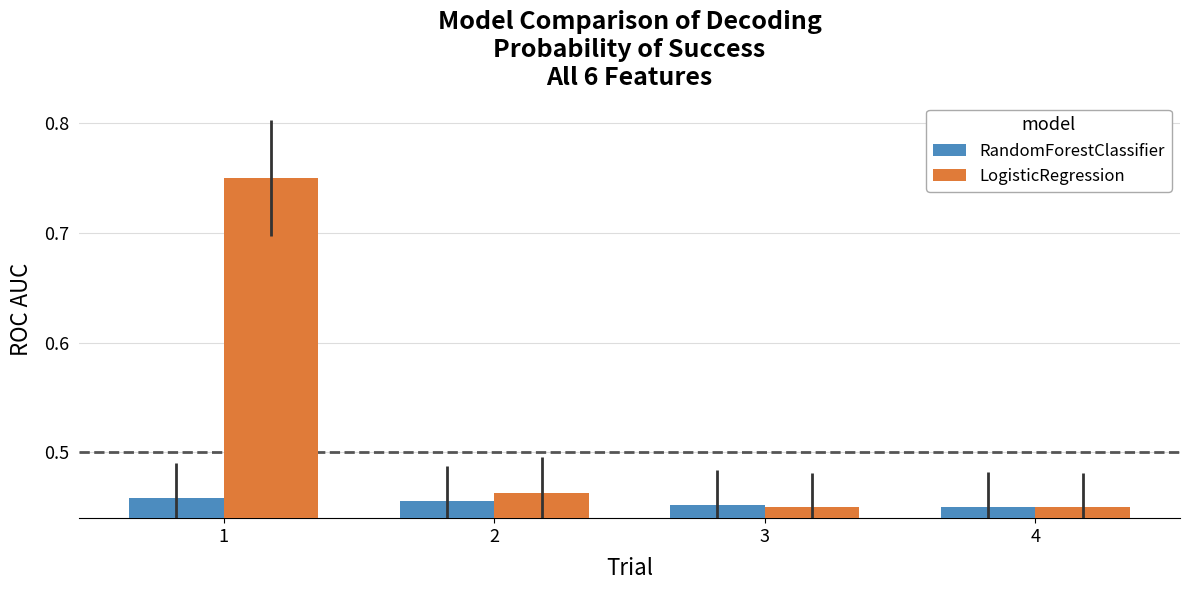

What is the sum of the RandomForestClassifier values at 2 and 4?

0.9